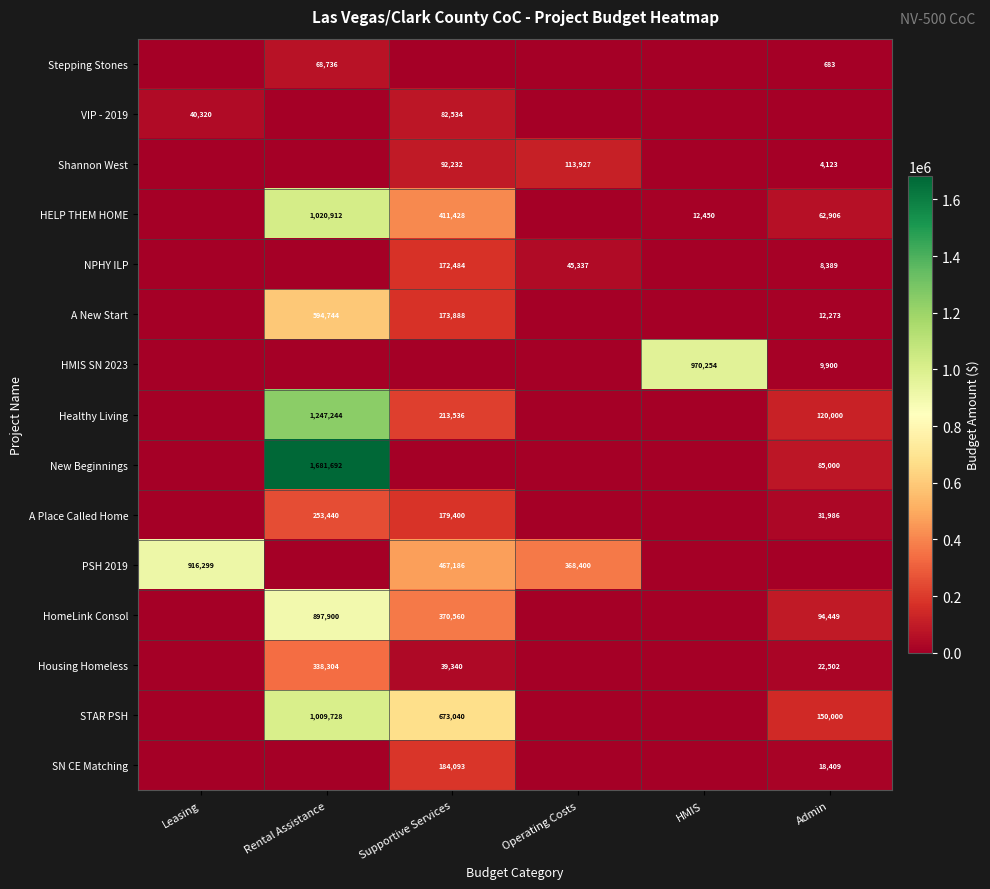

The SN CE Matching series shows 18409 at Admin. True or false?

True